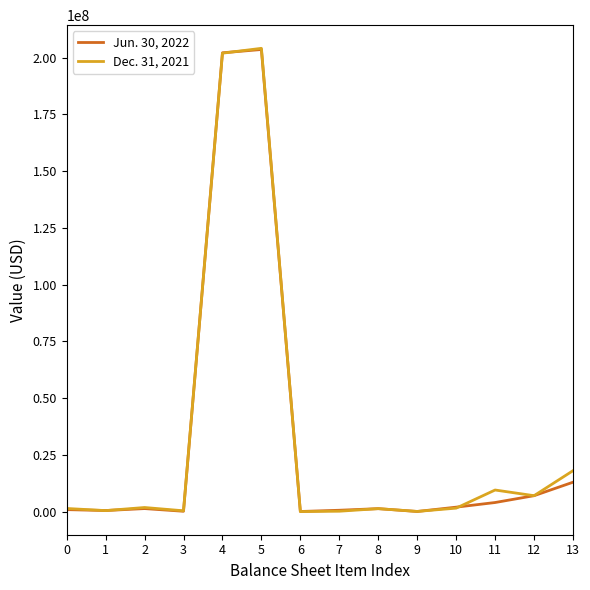

What is the greatest value displayed?

204089971